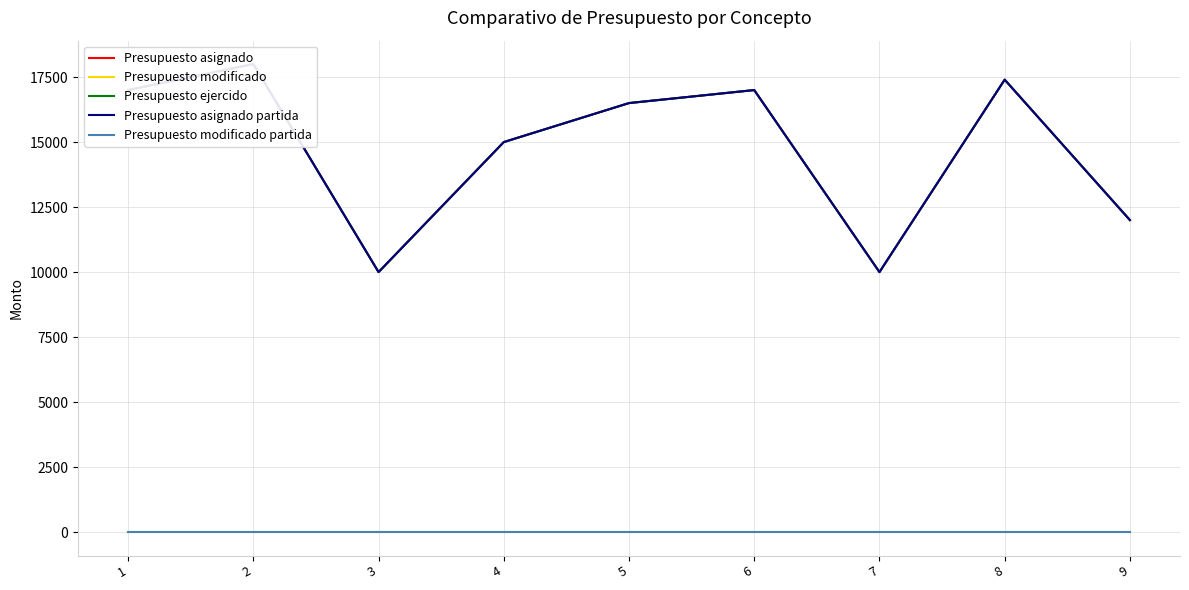

What is the difference between the second highest and second lowest values in the Presupuesto asignado series?

7400.0